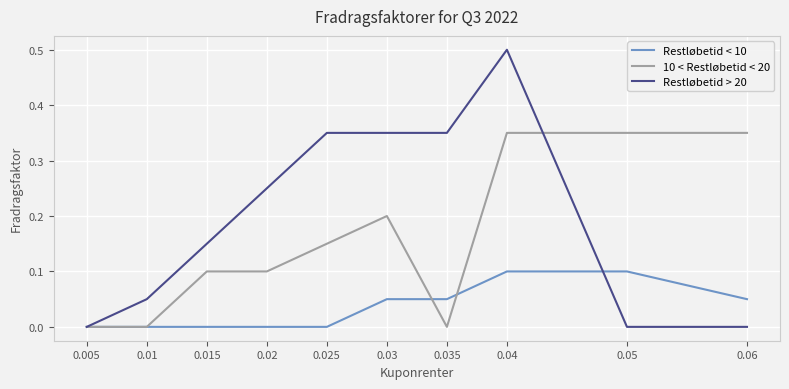

Which series has the largest total across all categories?

Restløbetid > 20